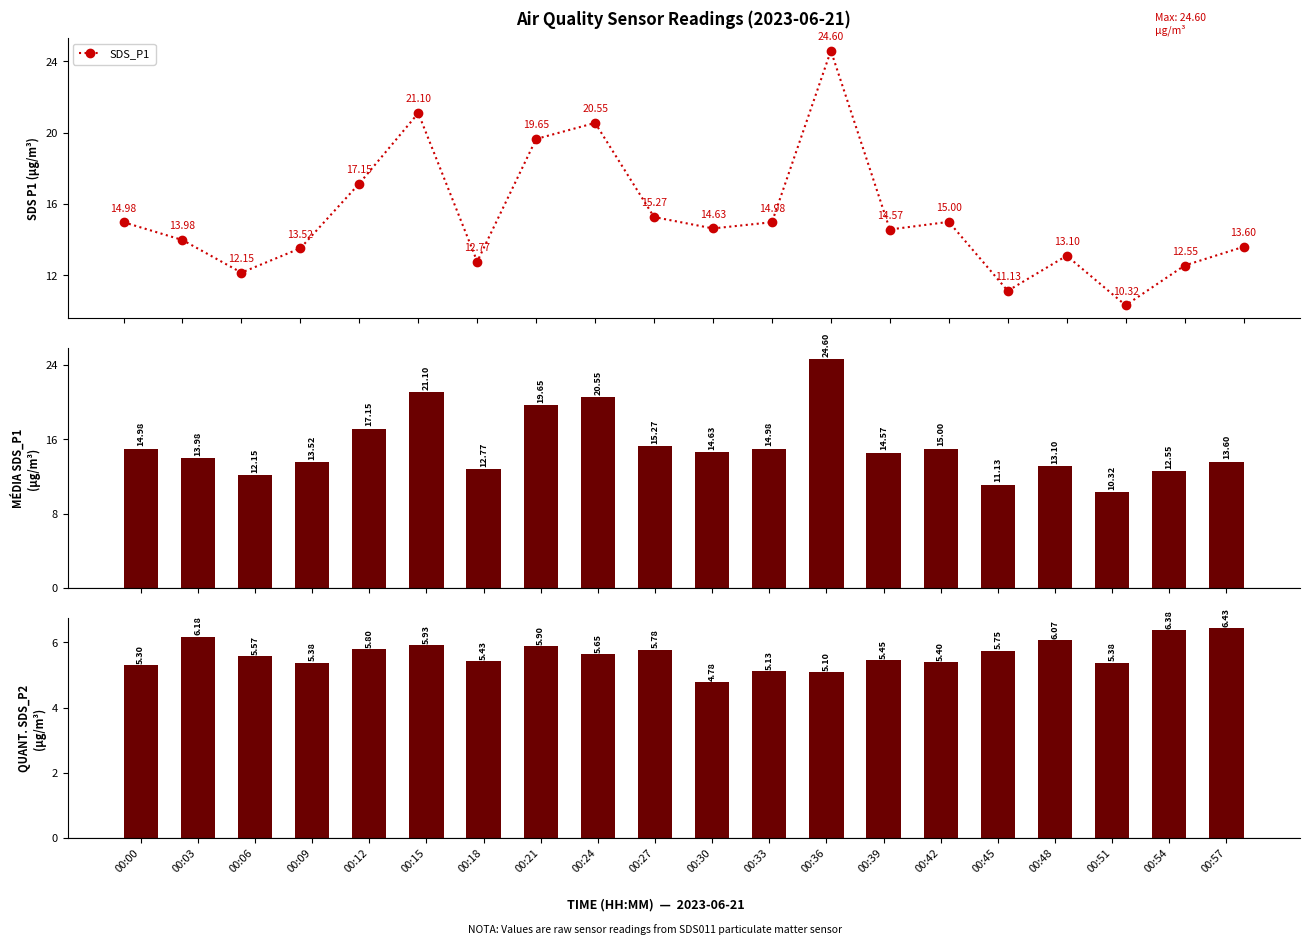

Are the bars horizontal?

No